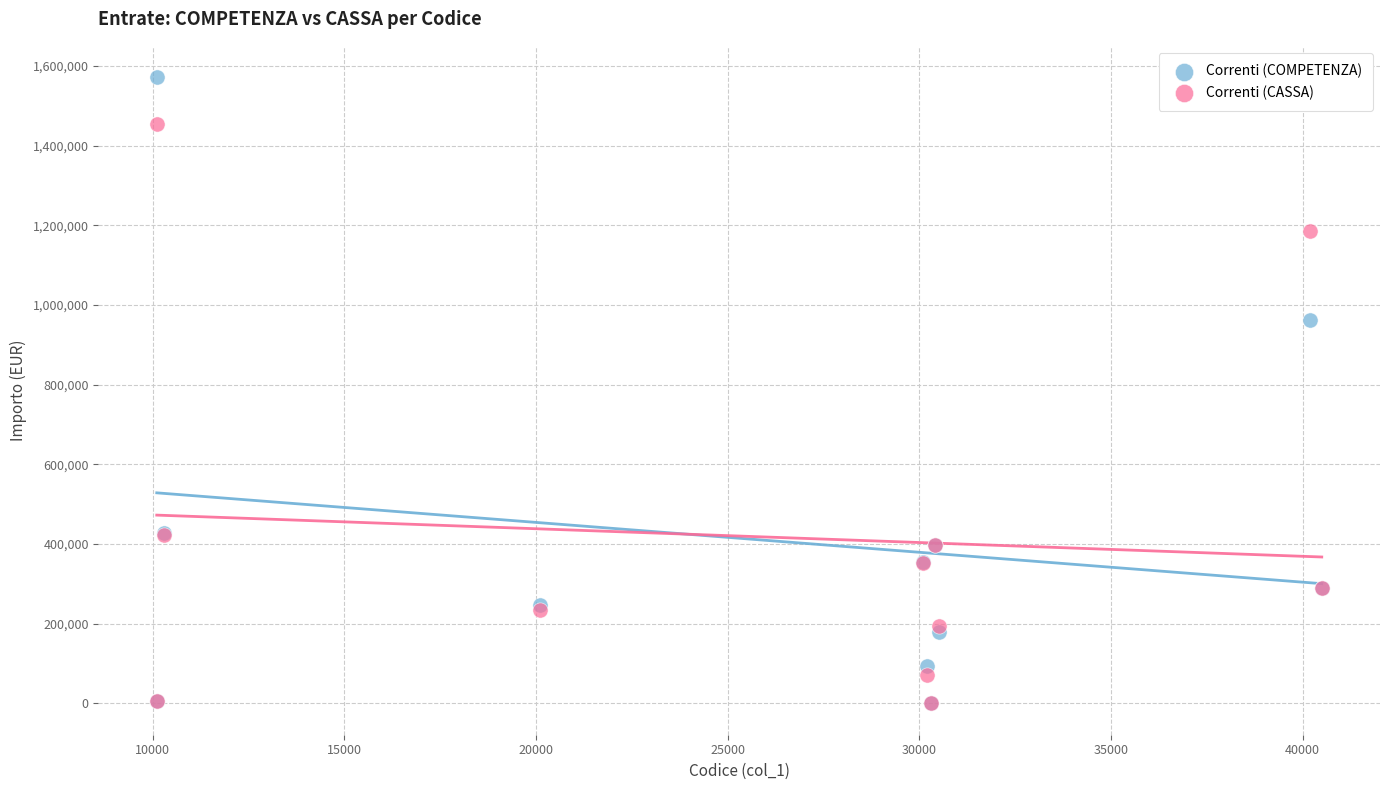

In the Correnti (COMPETENZA) series, what Y value is closest to 786044?

961306.5